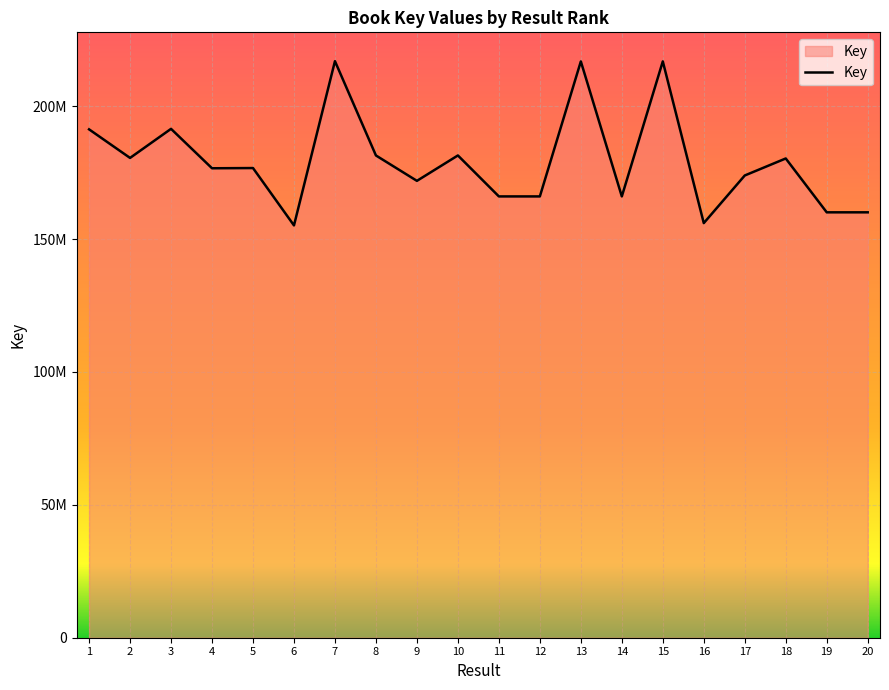

The value at 16 is 155985245. True or false?

True